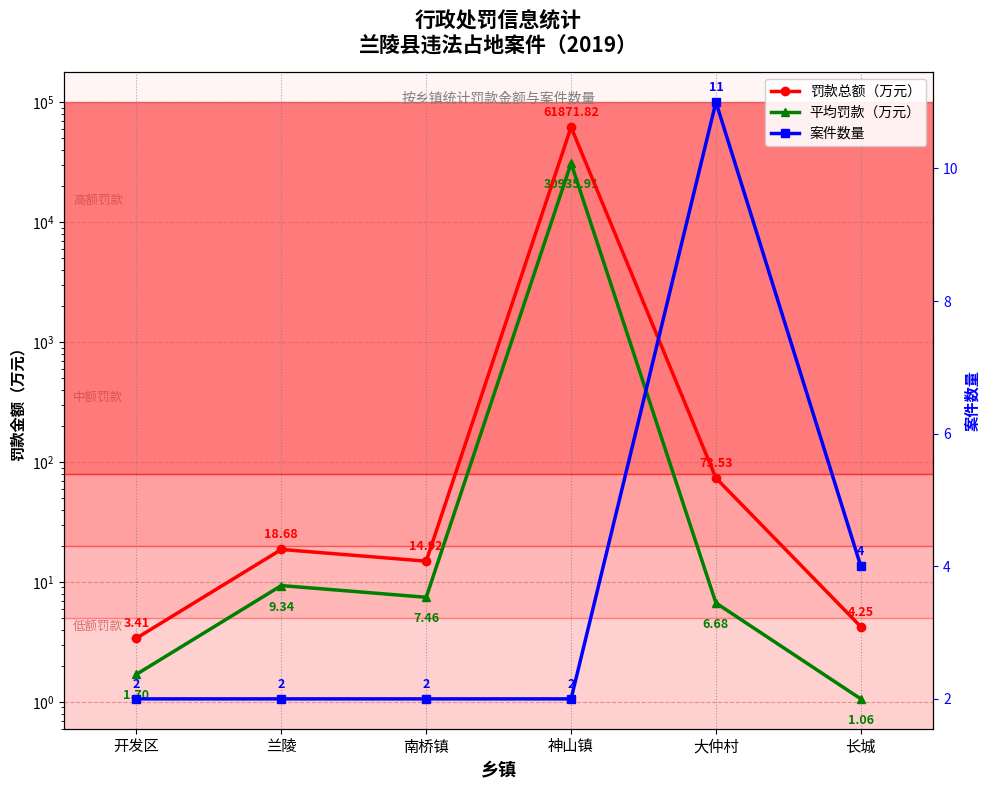

Is it true that 罚款总额（万元） equals 4.5 at 开发区?

False